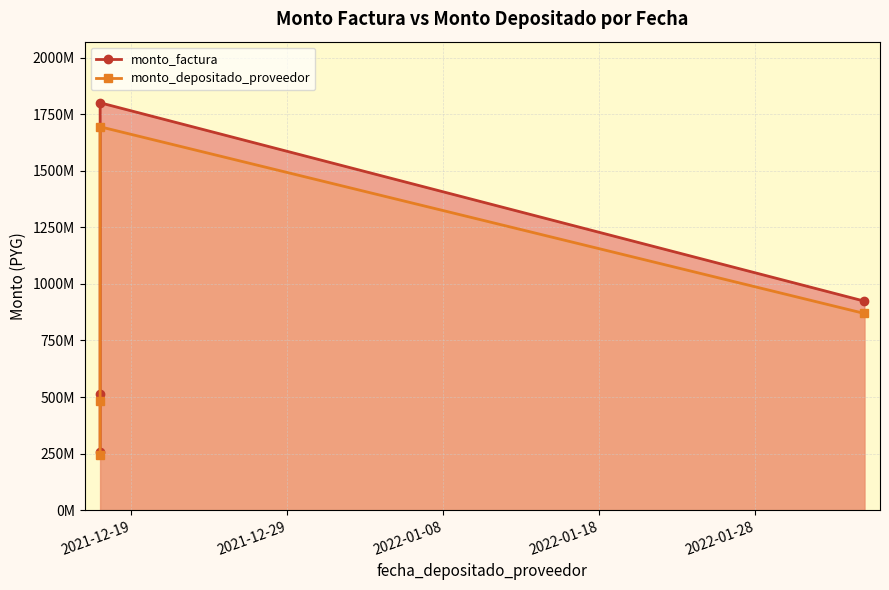

Which series has the largest range (max minus min)?

monto_factura